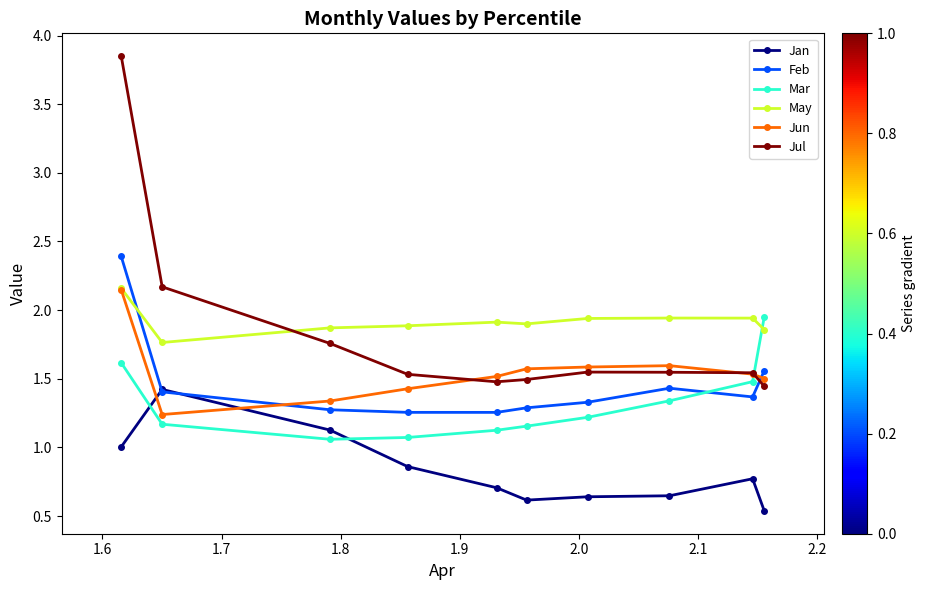

How many times do May and Mar cross each other?

1